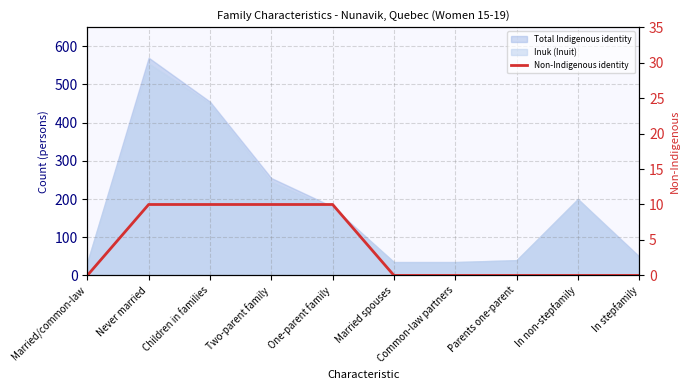

What is the label of the 3rd point from the right?

Parents one-parent